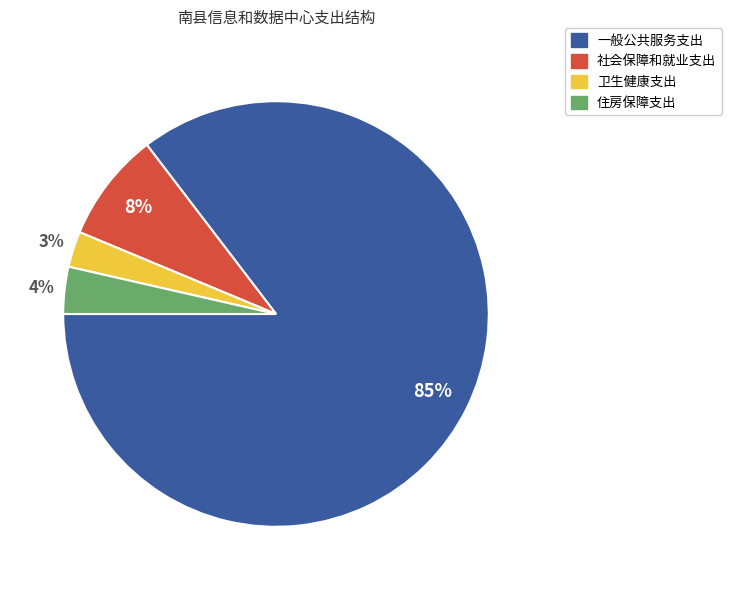

To the nearest percent, what is the combined percentage of 卫生健康支出 and 一般公共服务支出?

88%